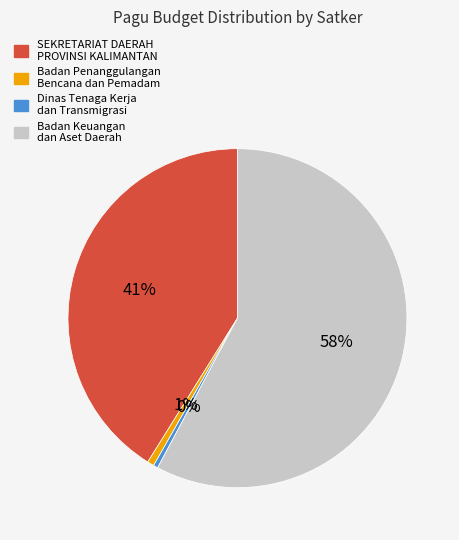

True or false: Badan Keuangan dan Aset Daerah accounts for 10% of the total.

False